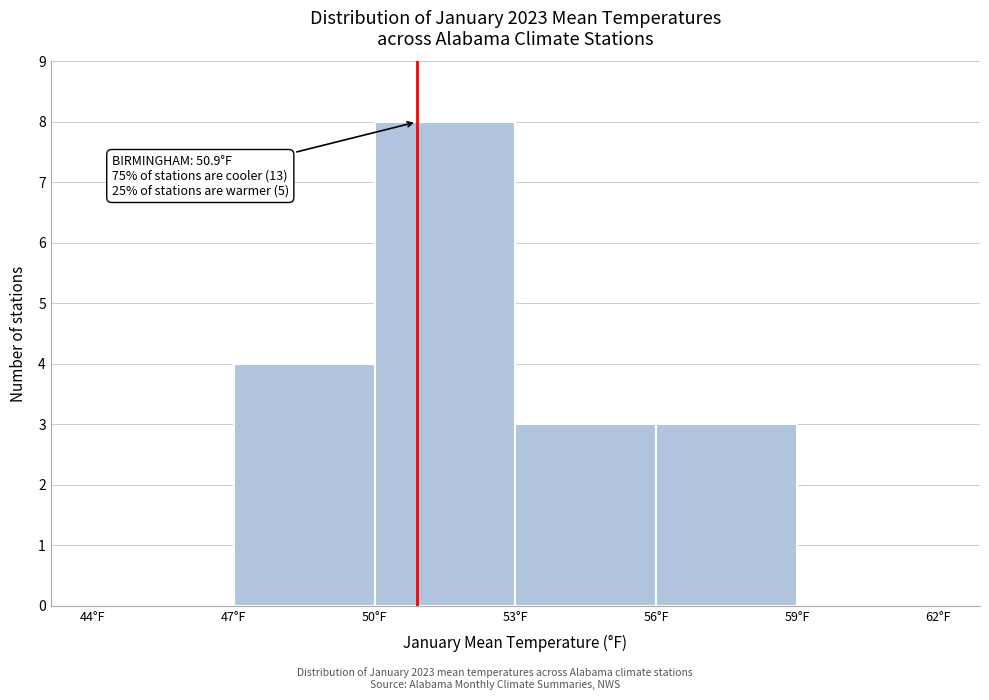

Which range on the x-axis has the tallest bar?

50 to 53